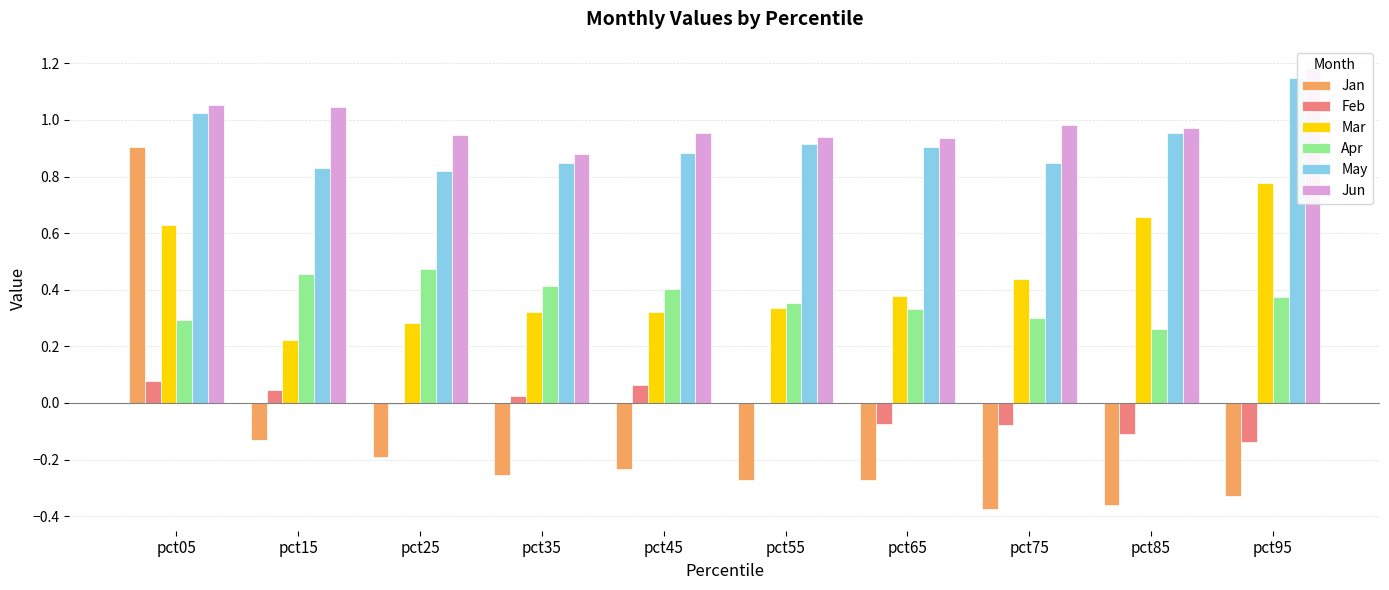

Which series has the widest spread of values?

Jan